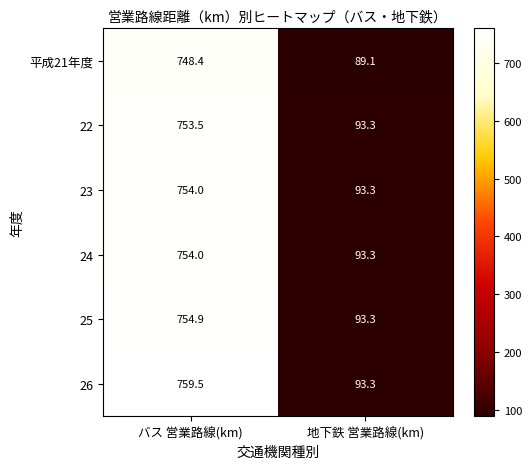

Which series has the largest range (max minus min)?

26